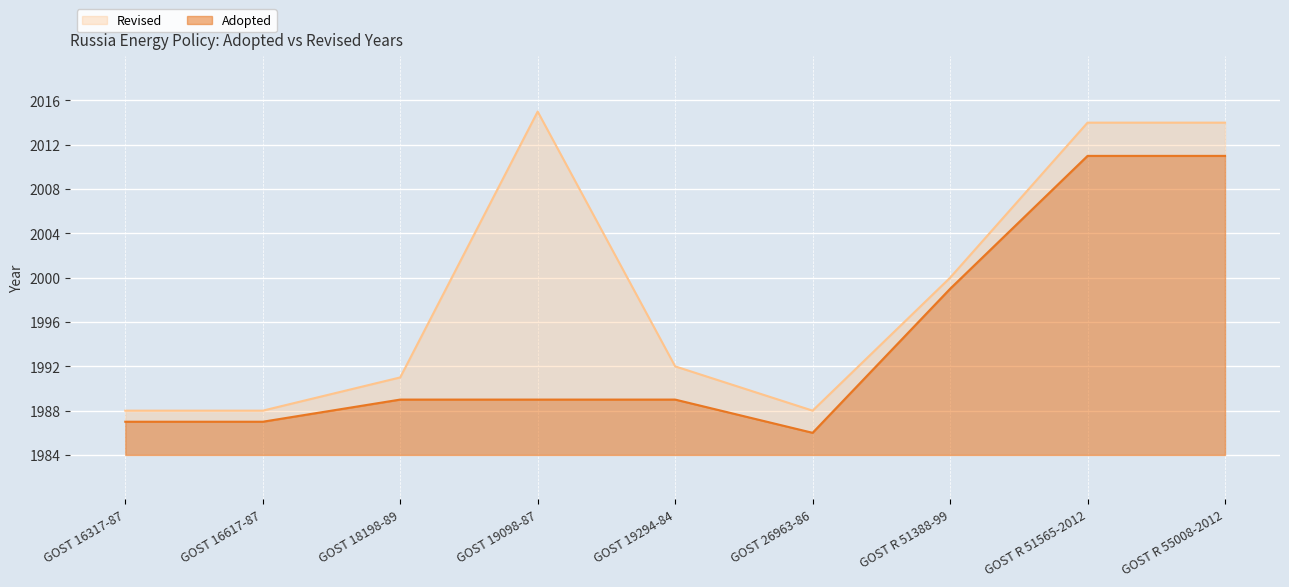

What is the label of the 6th point from the left?

GOST 26963-86